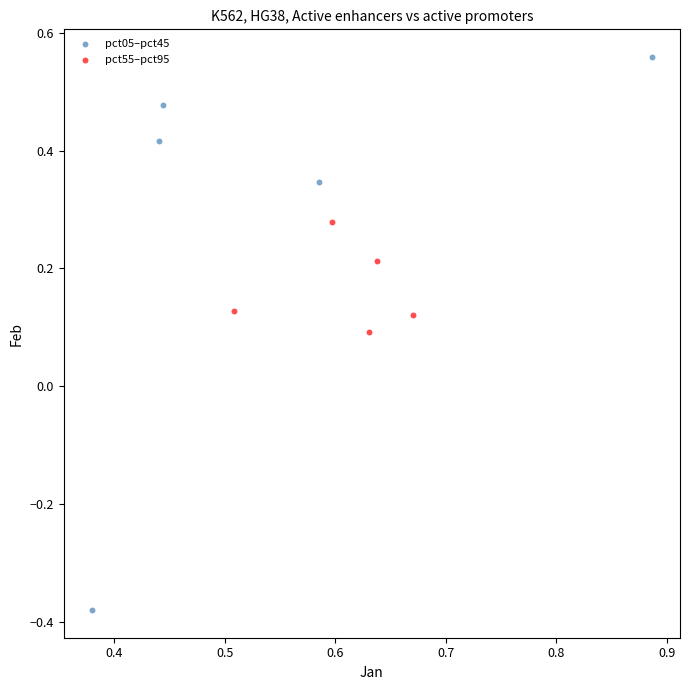

Which series contains the highest Y value?

pct05–pct45